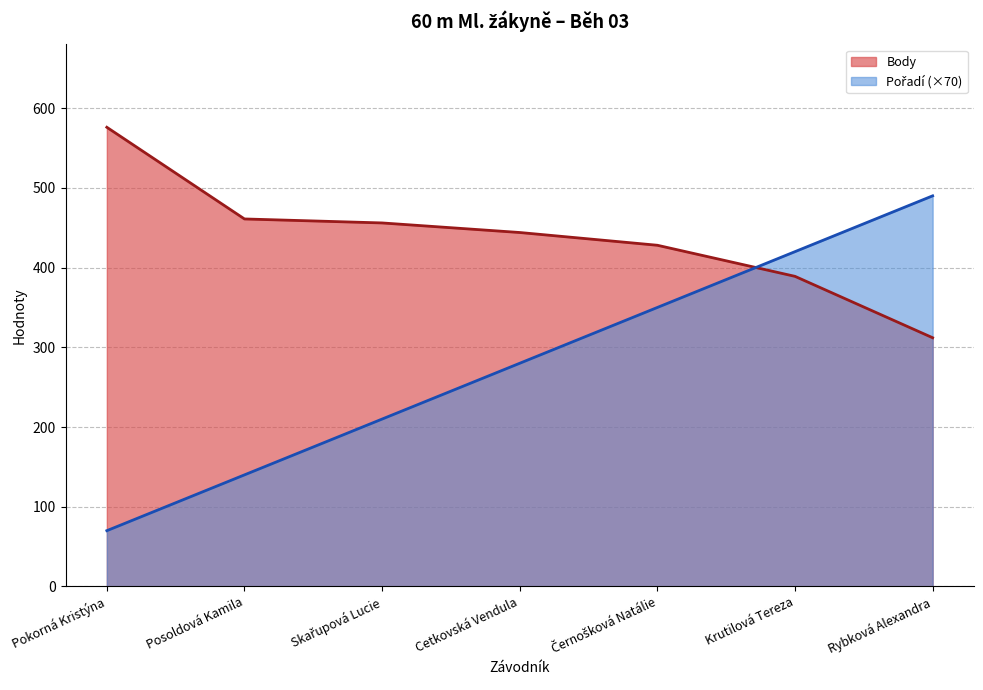

What are all the series names shown in the legend?

Pořadí, Body